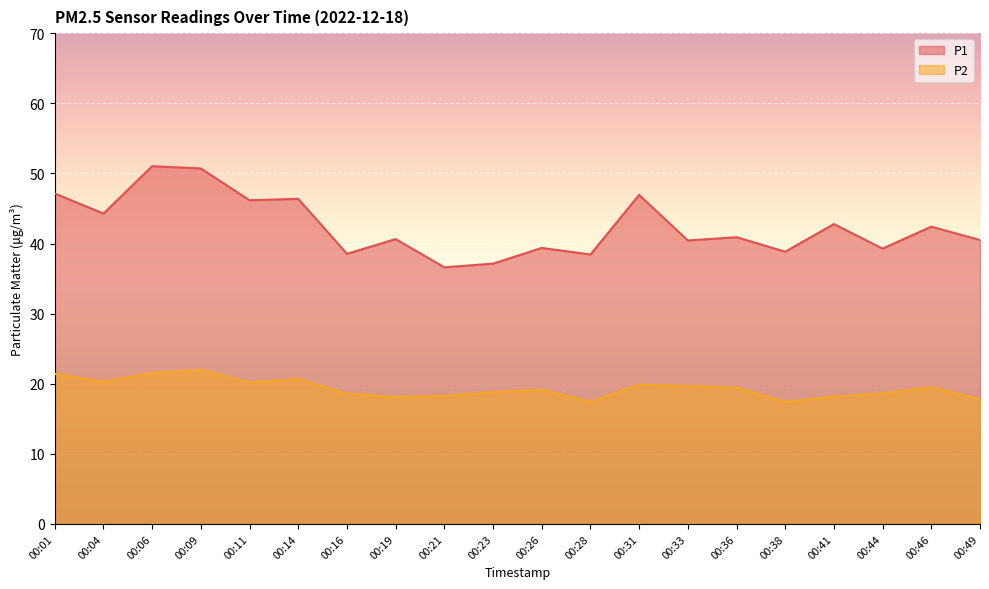

Rank the series by their maximum value, from lowest to highest.

P2, P1